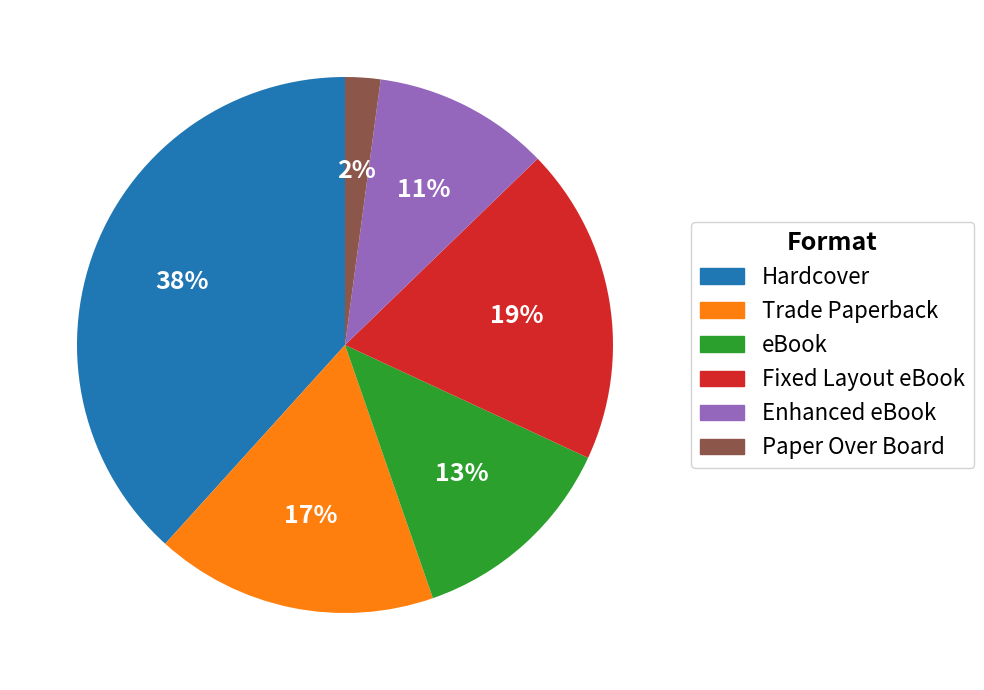

To the nearest percent, what portion does Enhanced eBook represent?

11%